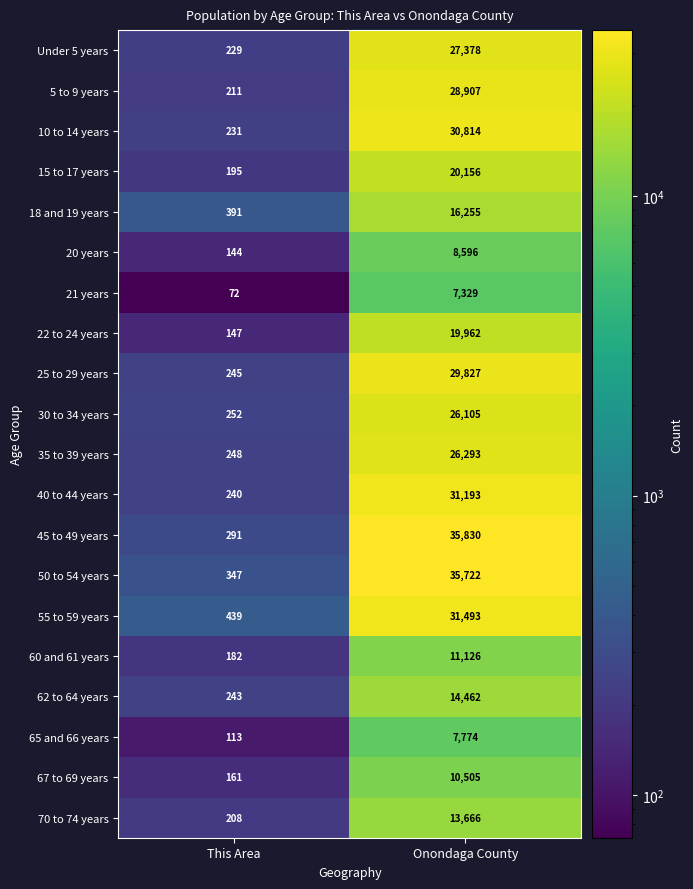

The value of 15 to 17 years at Onondaga County is 20156. True or false?

True